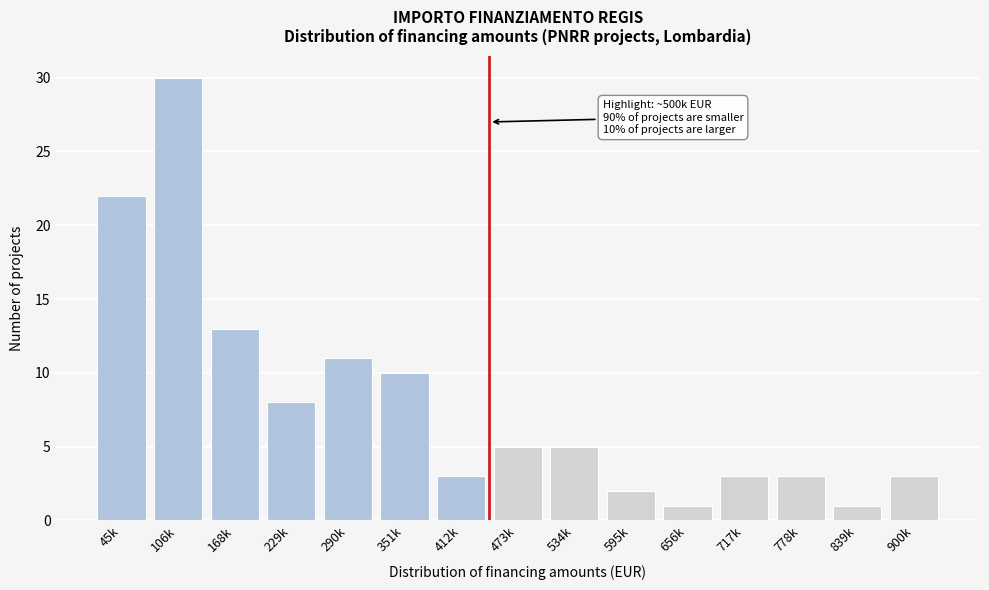

Reading right to left, extract all data points from this chart.

900k=3	839k=1	778k=3	717k=3	656k=1	595k=2	534k=5	473k=5	412k=3	351k=10	290k=11	229k=8	168k=13	106k=30	45k=22